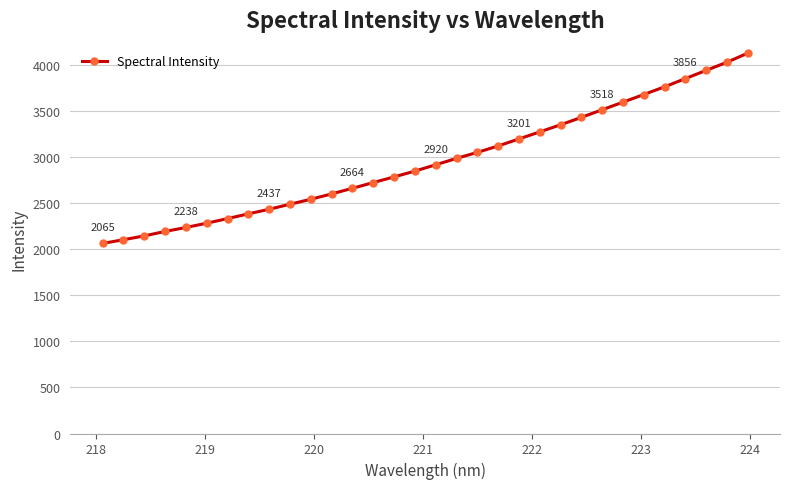

What is the value of the 16th point from the left?

2851.4